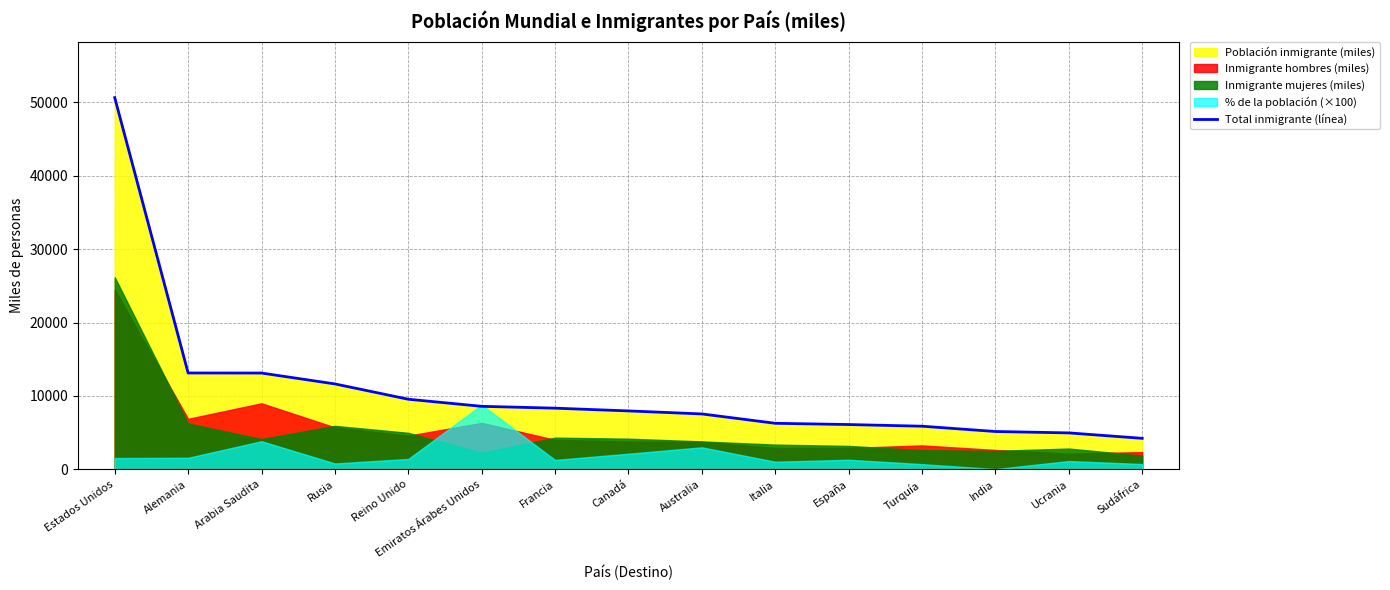

True or false: the data shows 3110.7 at España.

False